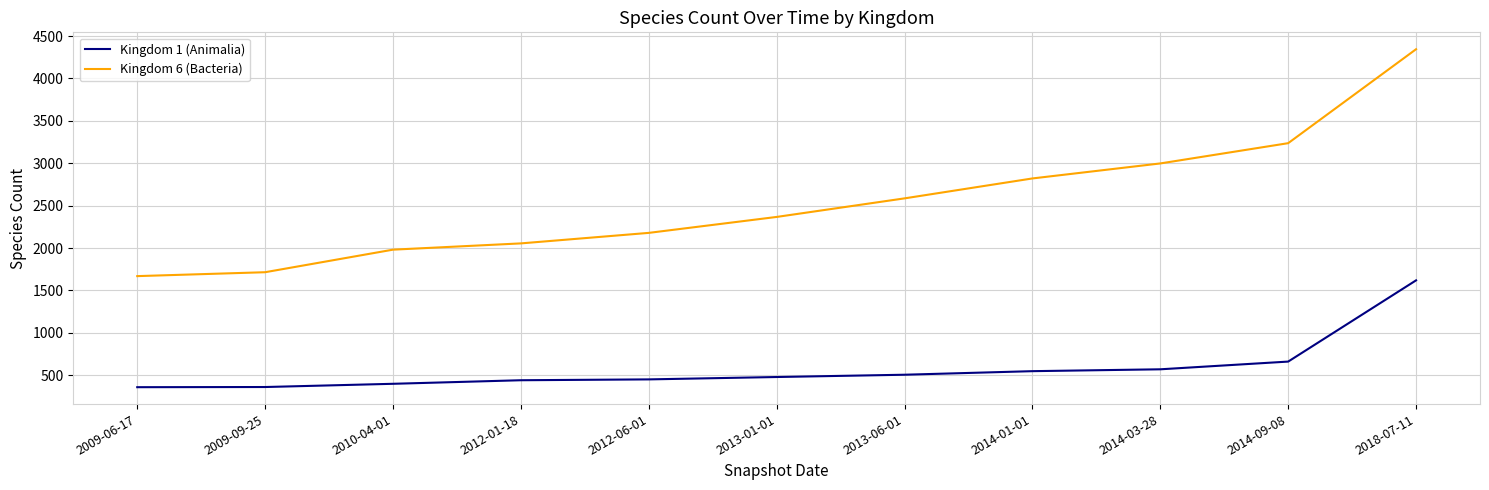

At which label is Kingdom 6 (Bacteria) closest to 3007?

2014-03-28